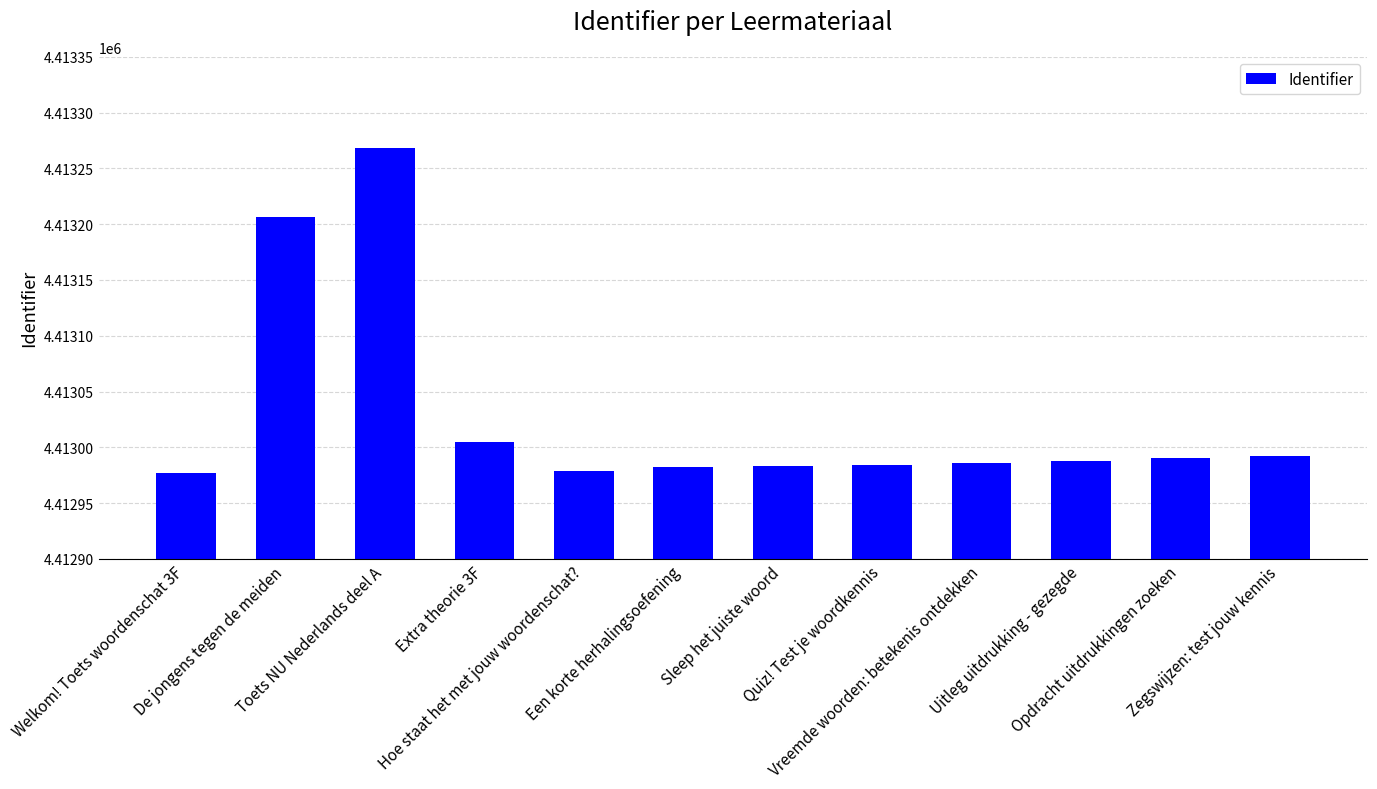

What is the difference between the maximum and second lowest values?

289